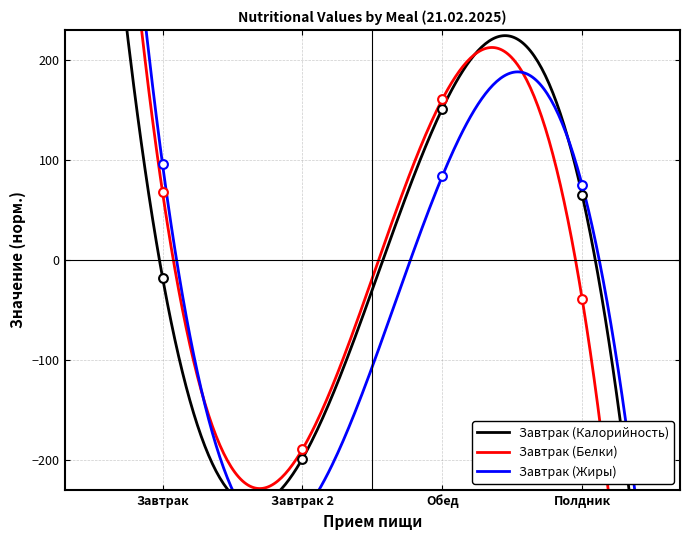

What are all the series names shown in the legend?

Завтрак (Калорийность), Завтрак (Белки), Завтрак (Жиры)